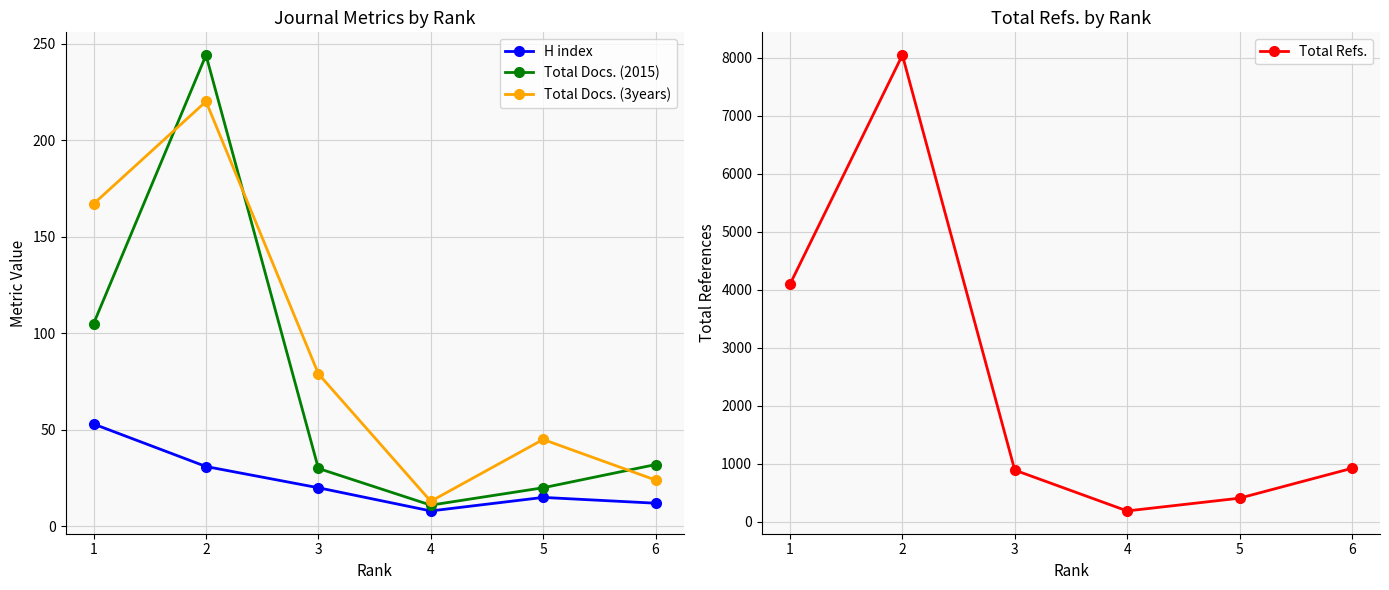

How many times do Total Docs. (2015) and Total Docs. (3years) cross each other?

3